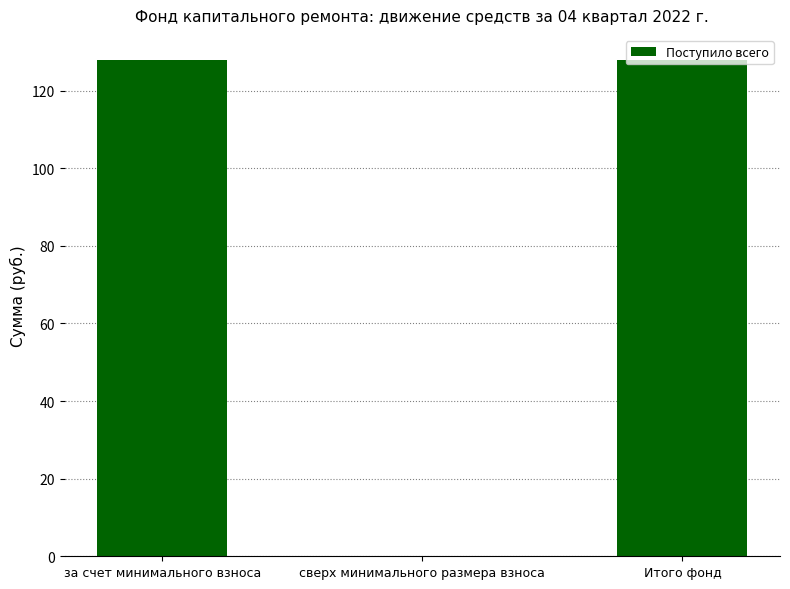

Are the bars horizontal?

No